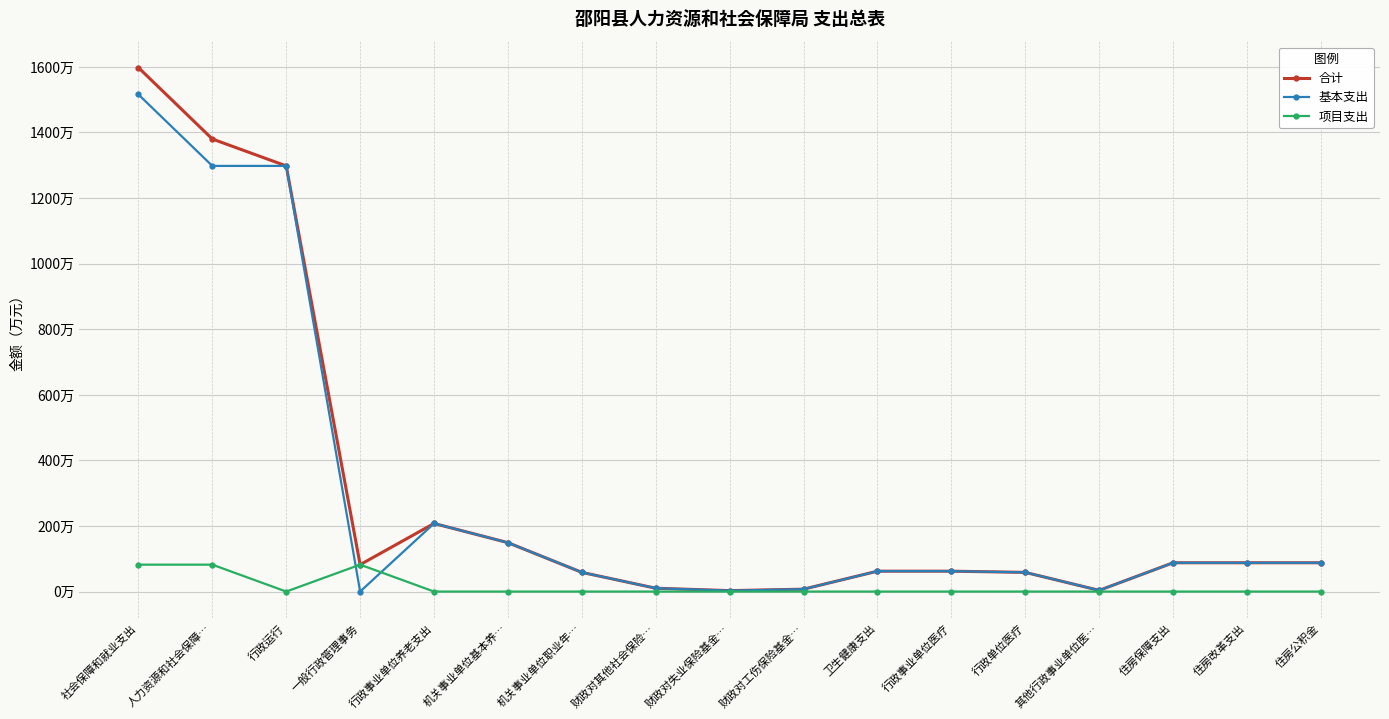

True or false: 项目支出 and 合计 cross at least once.

False